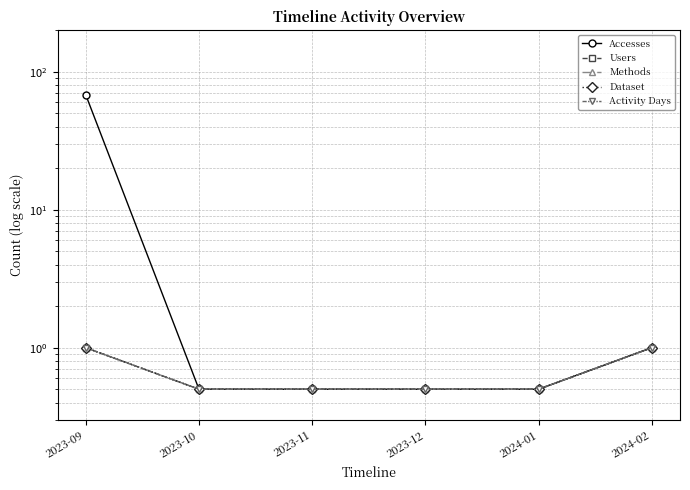

What is the label of the 6th point from the left?

2024-02